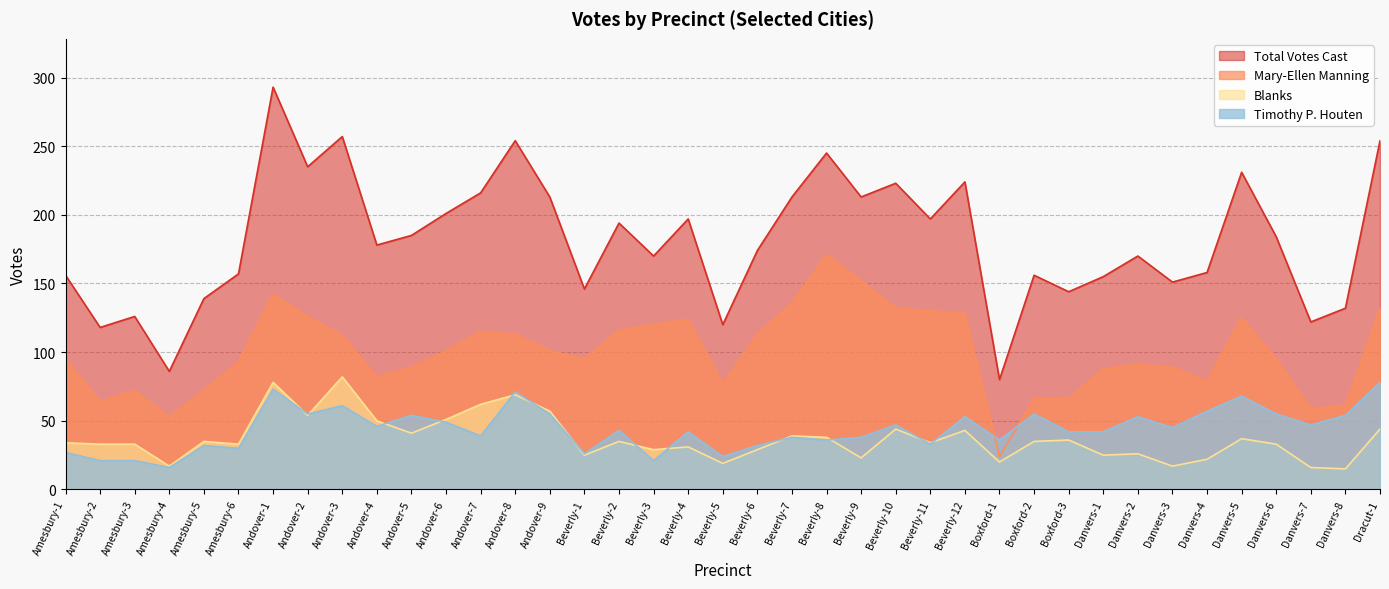

What is the spread (max minus min) of values at Beverly-2?

159